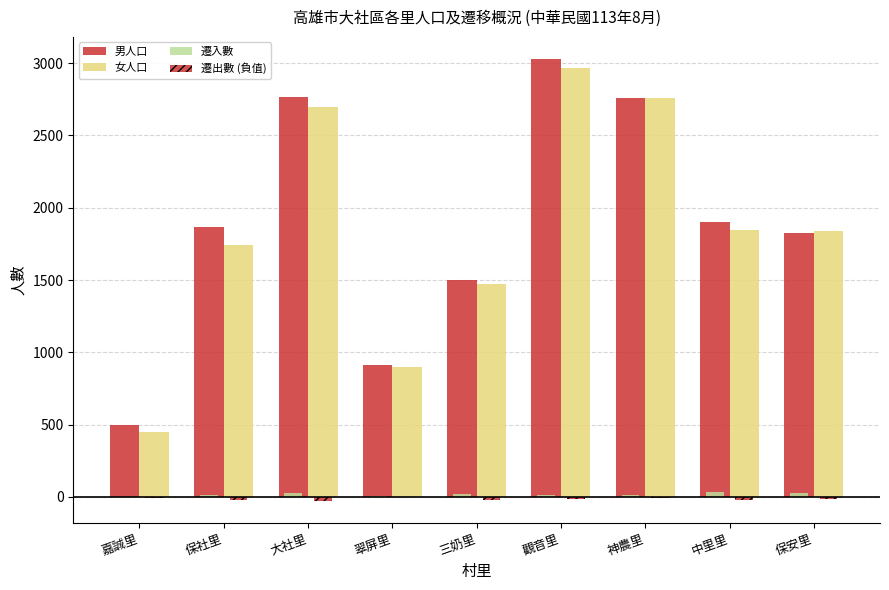

At which label does 女人口 first exceed 1841?

大社里